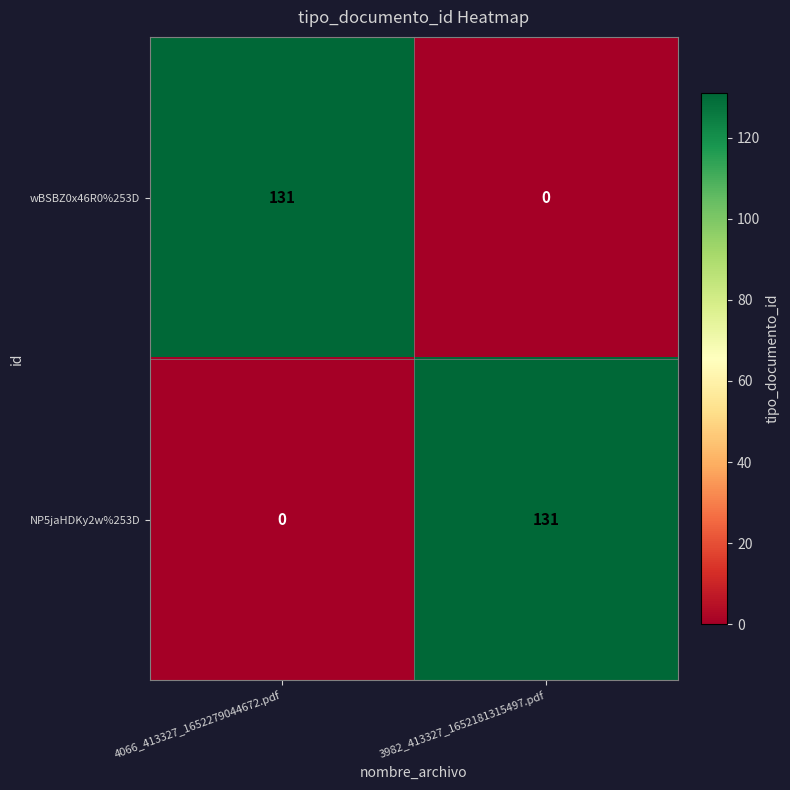

Count the number of categories in the chart.

2